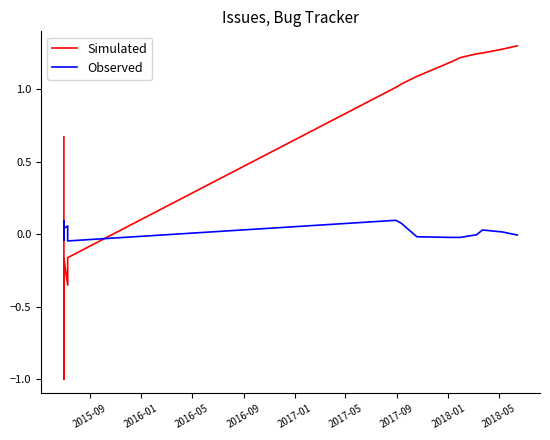

List the series in order of their peak value, lowest first.

Observed, Simulated